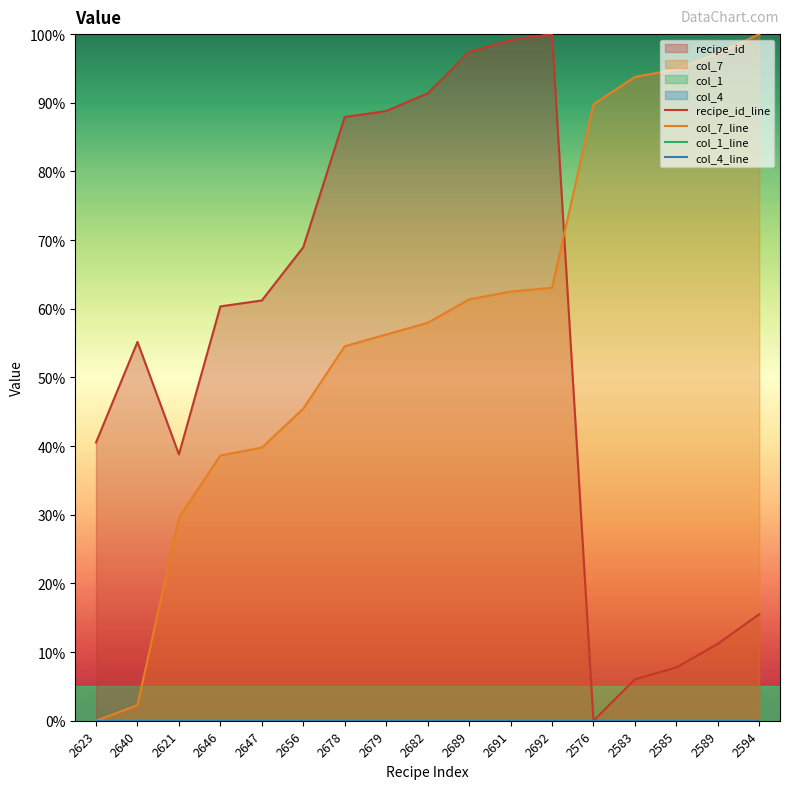

Rank the categories by col_7_line value from lowest to highest.

2623, 2640, 2621, 2646, 2647, 2656, 2678, 2679, 2682, 2689, 2691, 2692, 2576, 2583, 2585, 2589, 2594